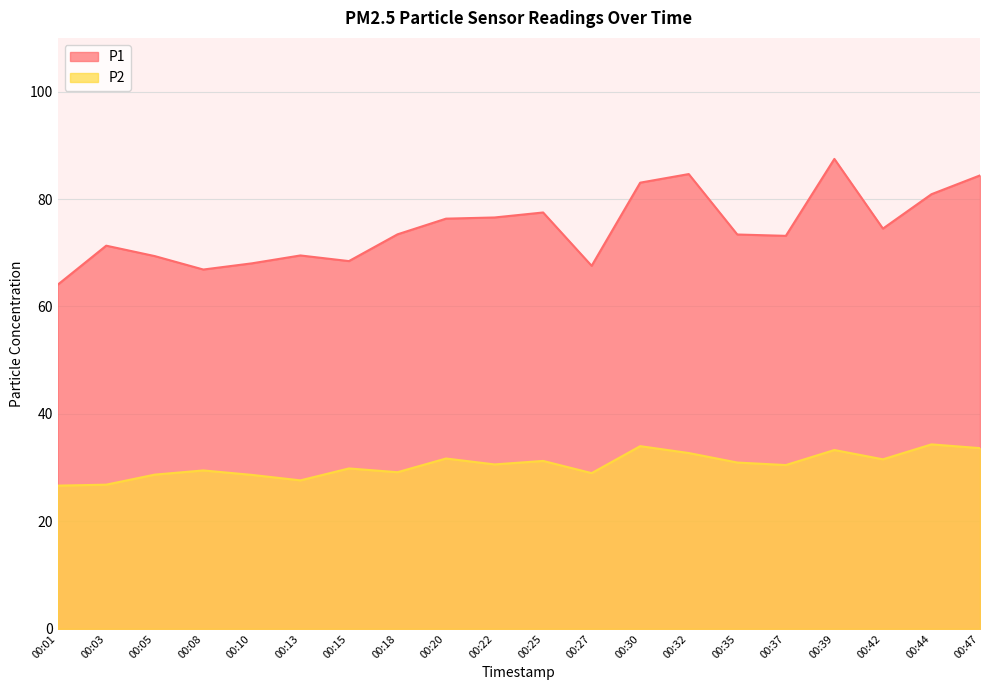

What is the average value of the P1 series?

74.5